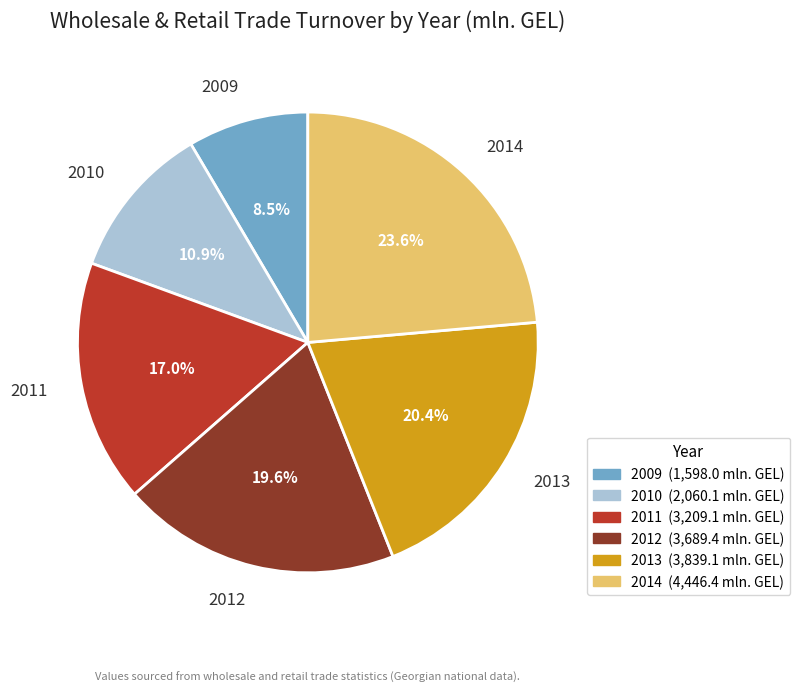

Does any single category account for the majority?

No